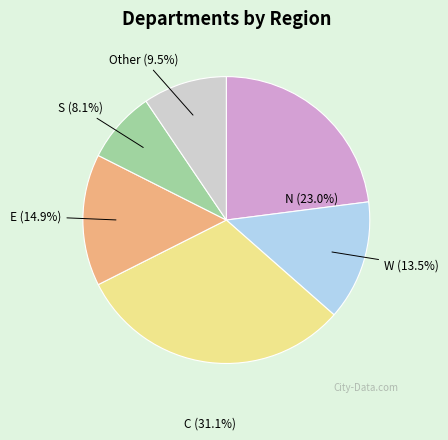

Does Other account for over 50% of the chart?

No